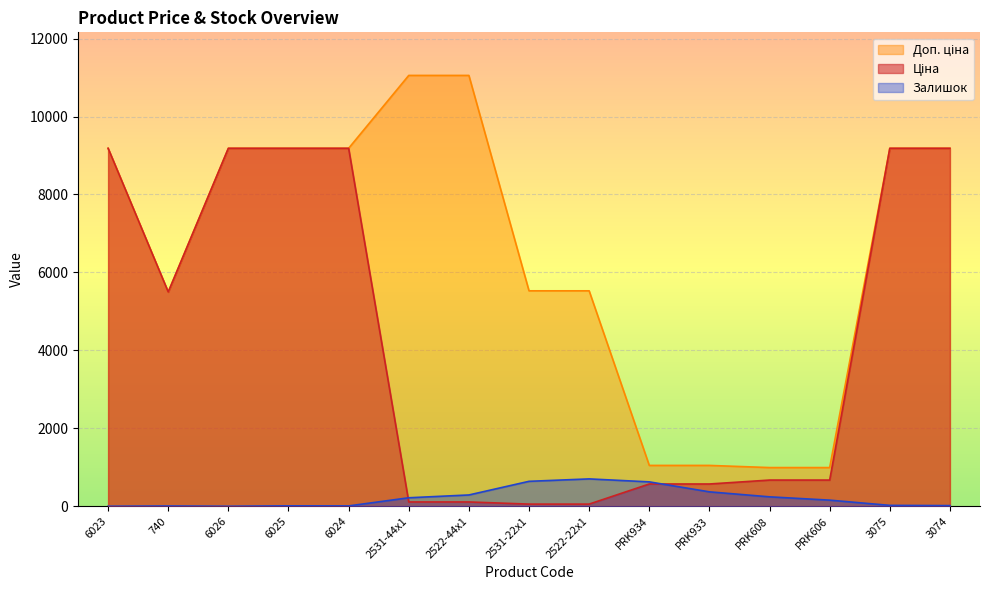

The Ціна series shows 571.6 at PRK934. True or false?

True